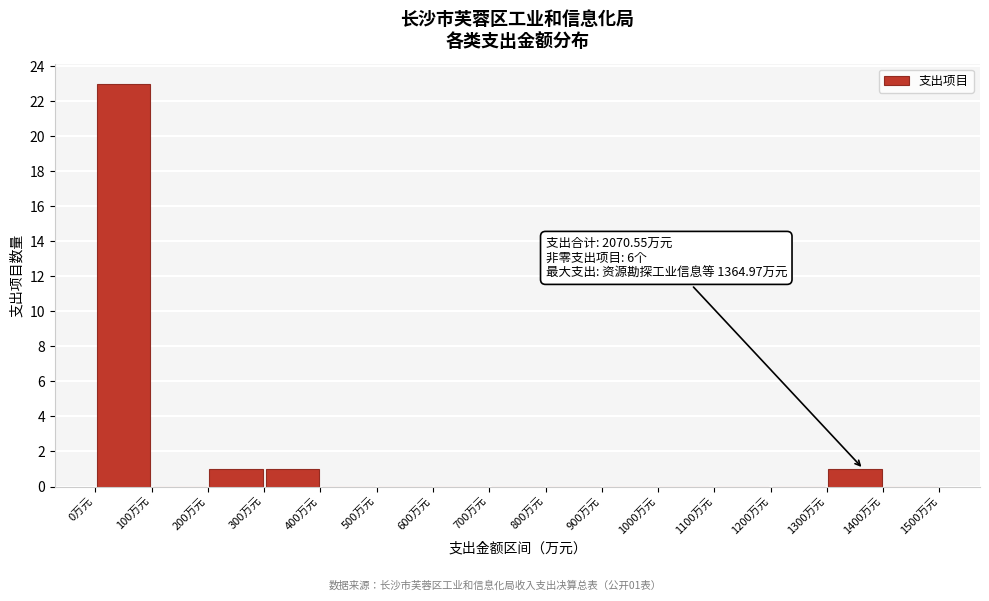

Over which range of the x-axis is the bar tallest?

0 to 100